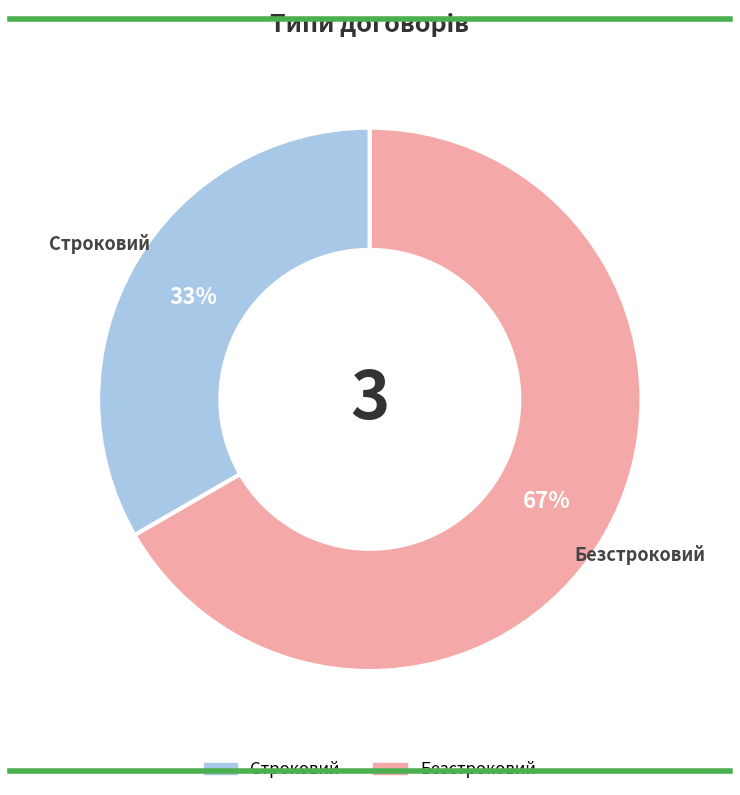

To the nearest percent, what is the average slice percentage?

50%